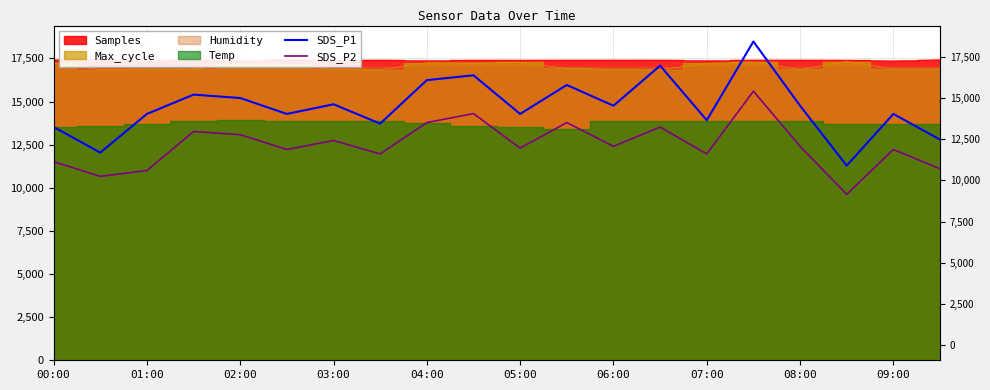

The SDS_P1 series shows 7772.2 at 06:00. True or false?

False